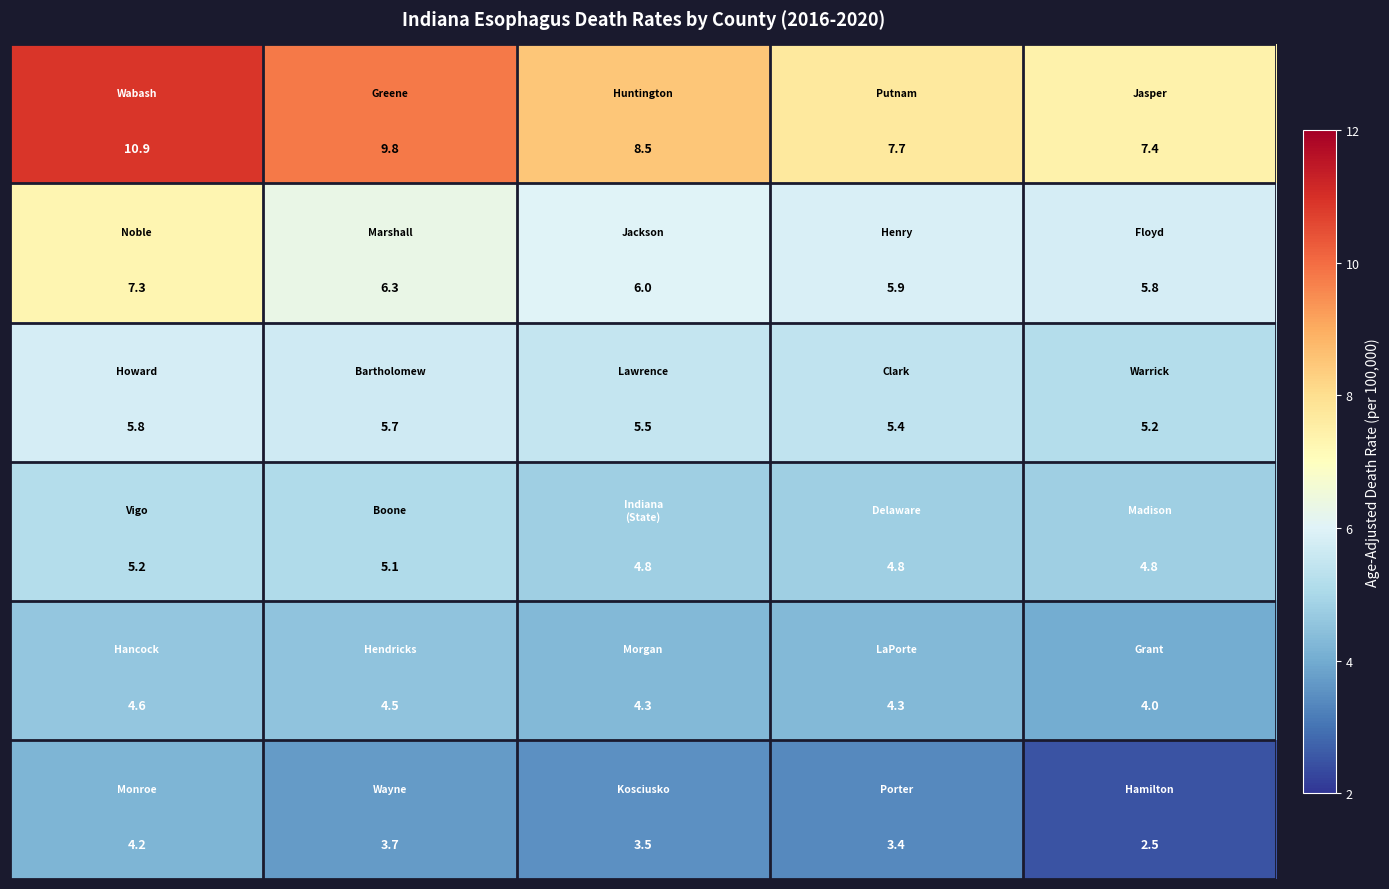

What is the minimum value shown in the chart?

2.5